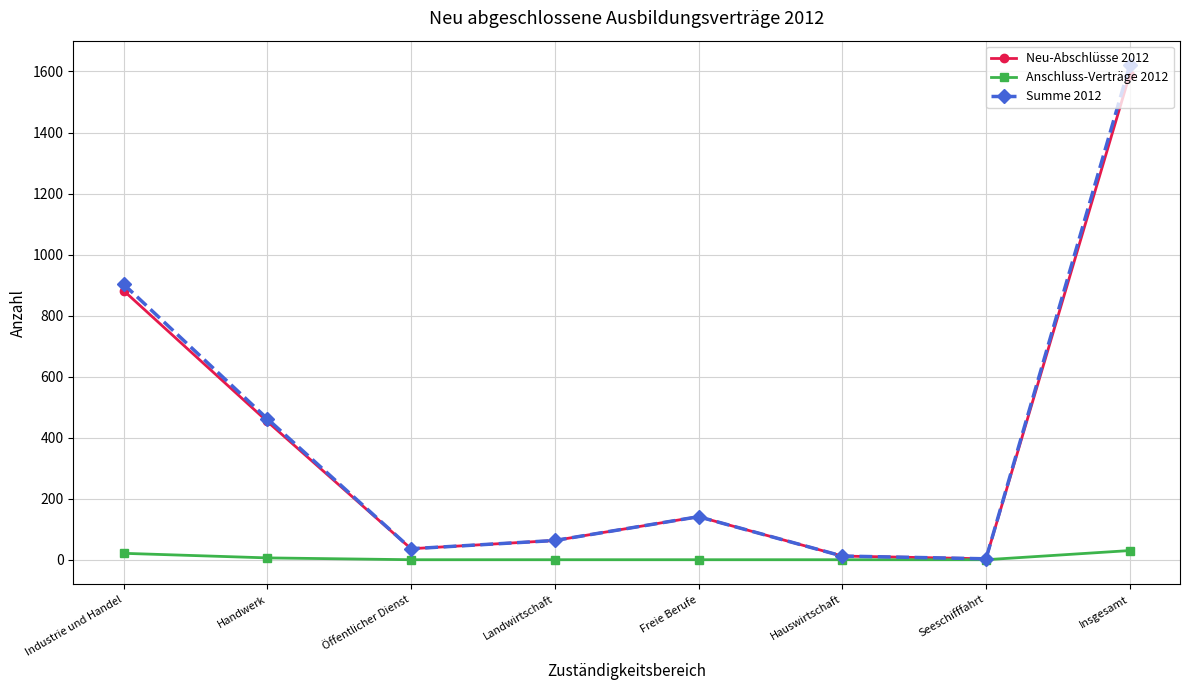

At which category does the chart reach its peak across all series?

Insgesamt